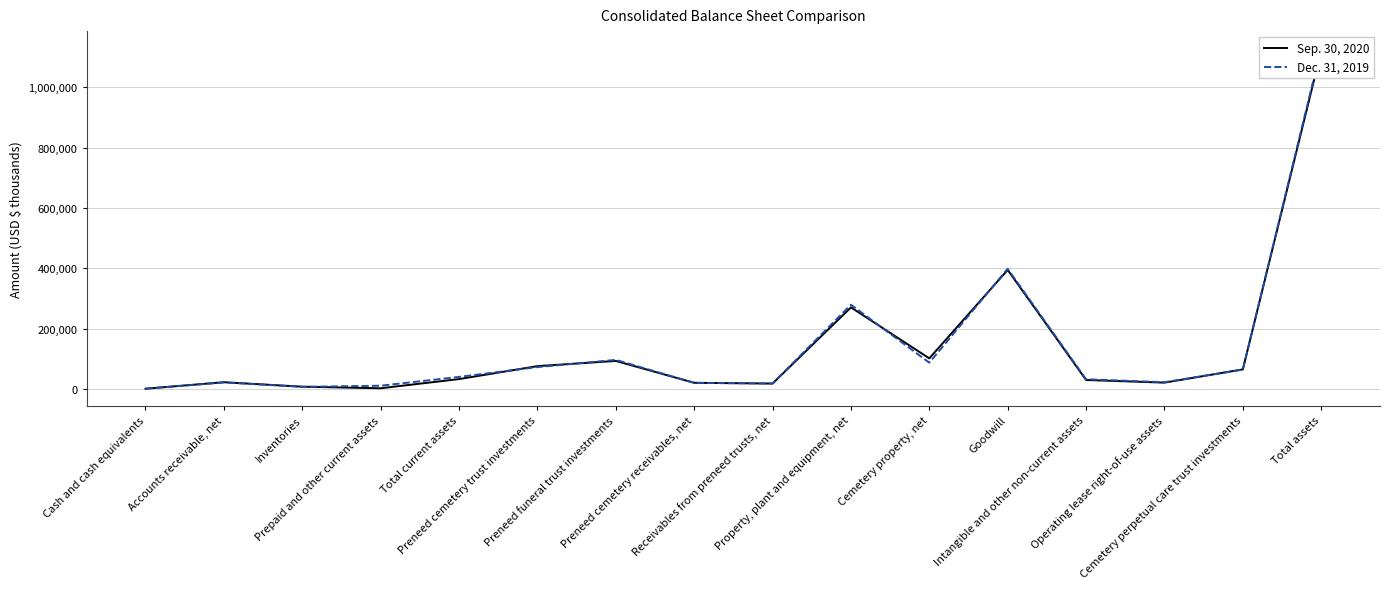

Between Cash and cash equivalents and Accounts receivable, net, which is larger?

Accounts receivable, net